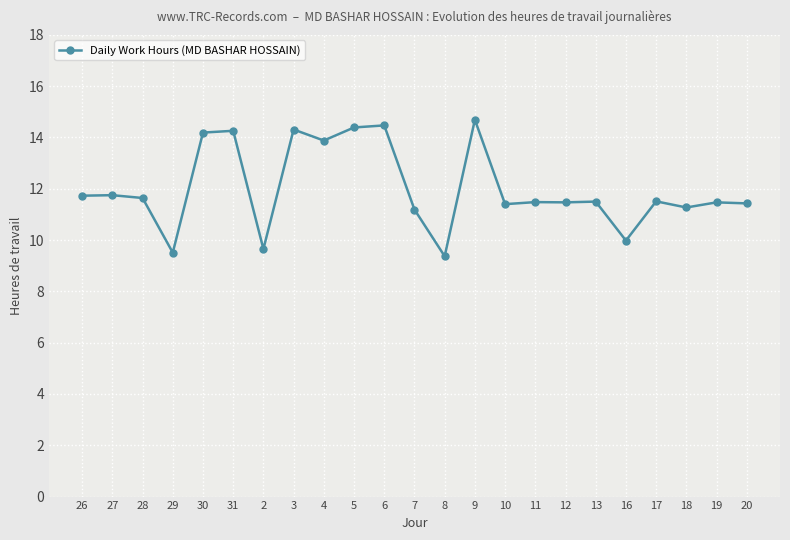

What is the label of the 9th point from the right?

10